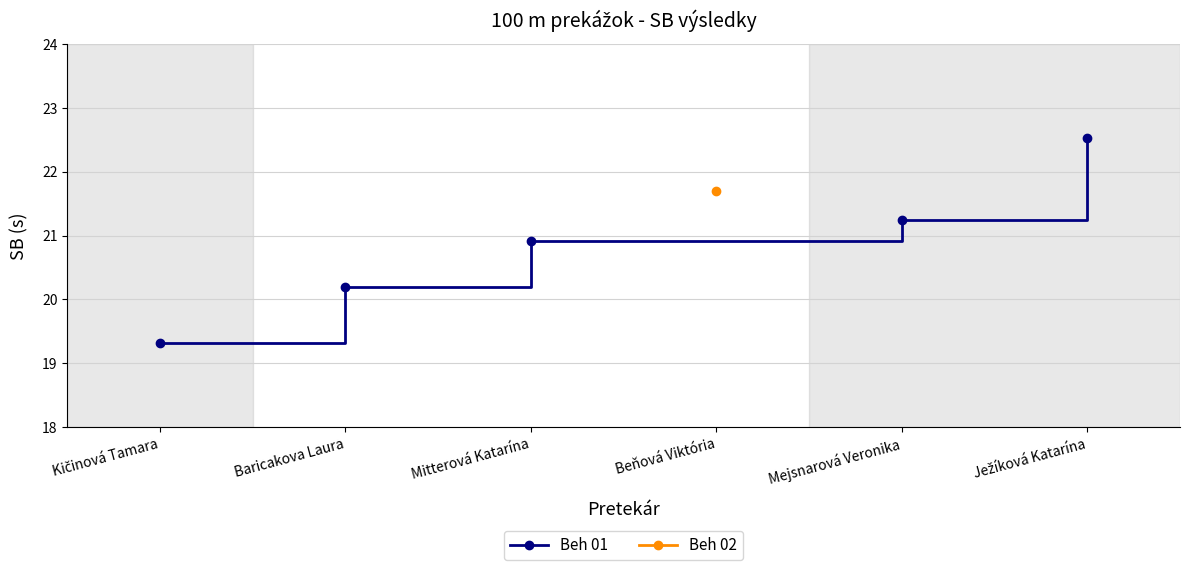

True or false: Beh 01 has more than 1 points higher than both neighbors.

False